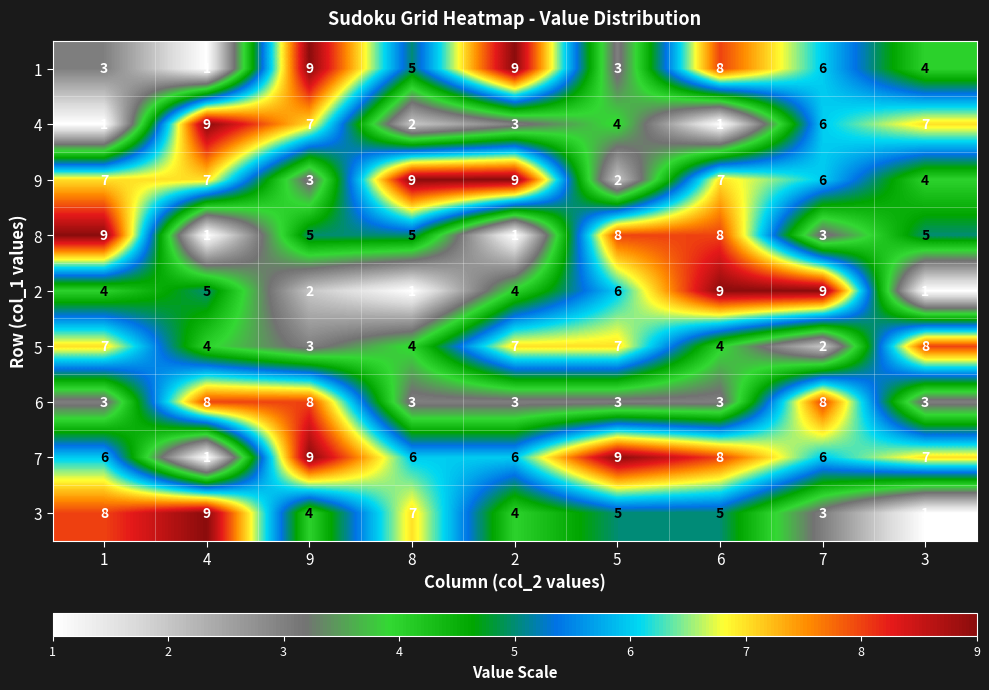

Which series has the largest total across all categories?

7